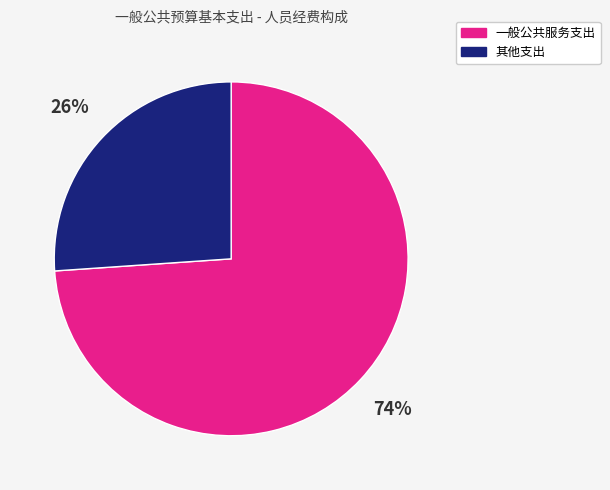

Do 其他支出 and 一般公共服务支出 together represent more than half of the pie?

Yes